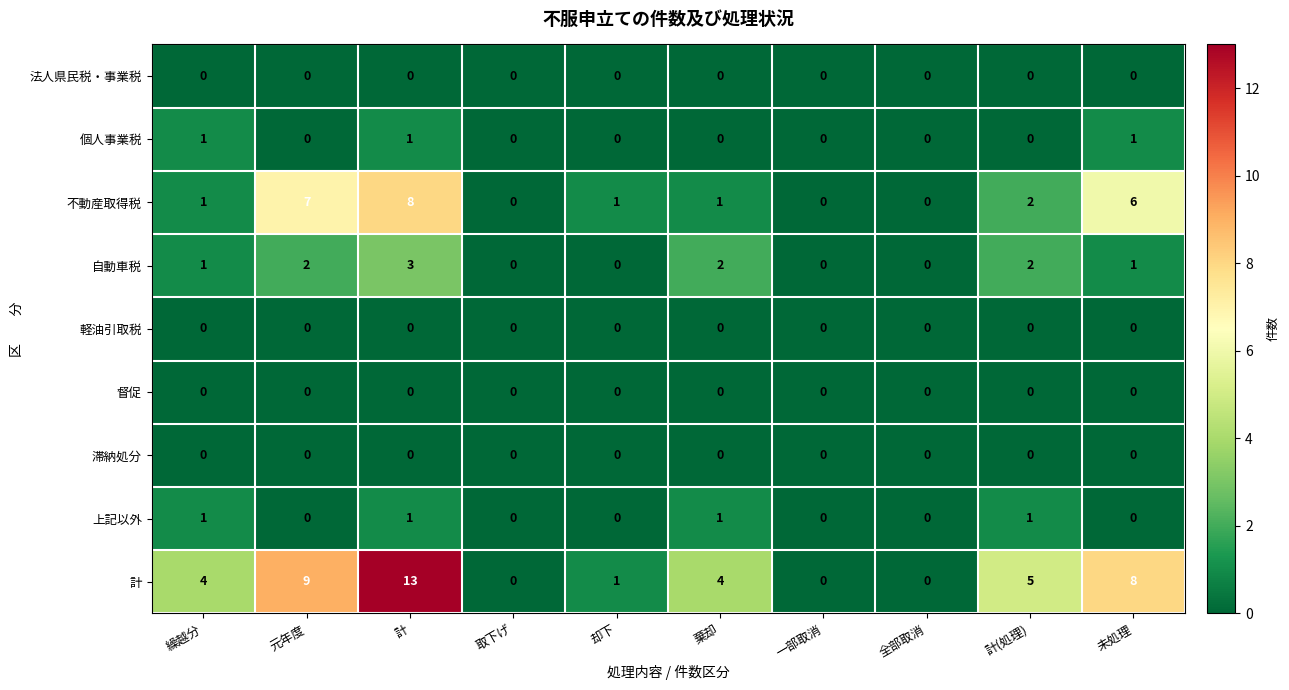

Which series has the largest total across all categories?

計